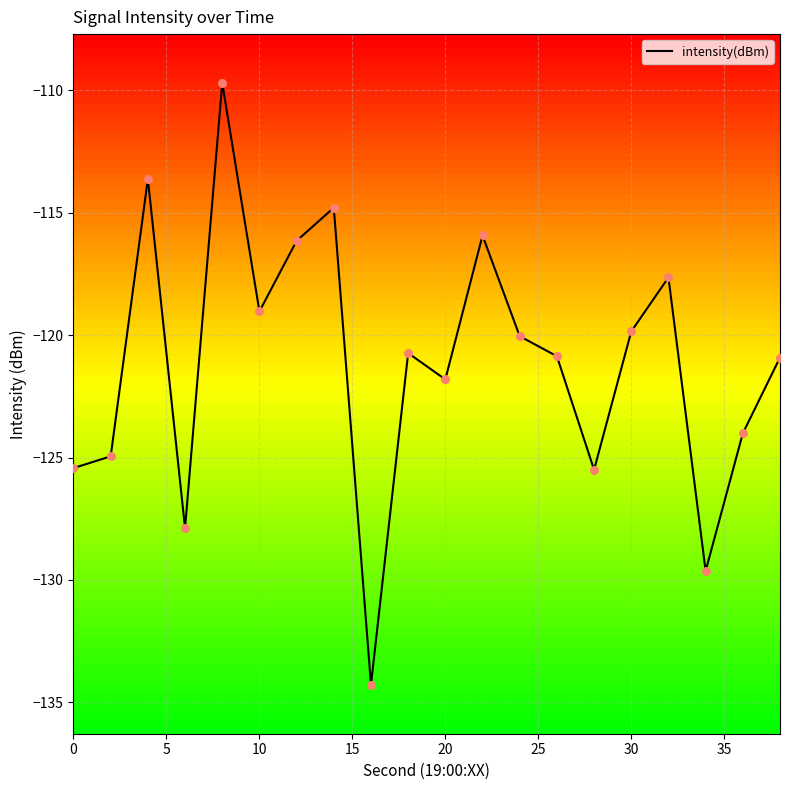

What is the minimum value shown in the chart?

-134.3